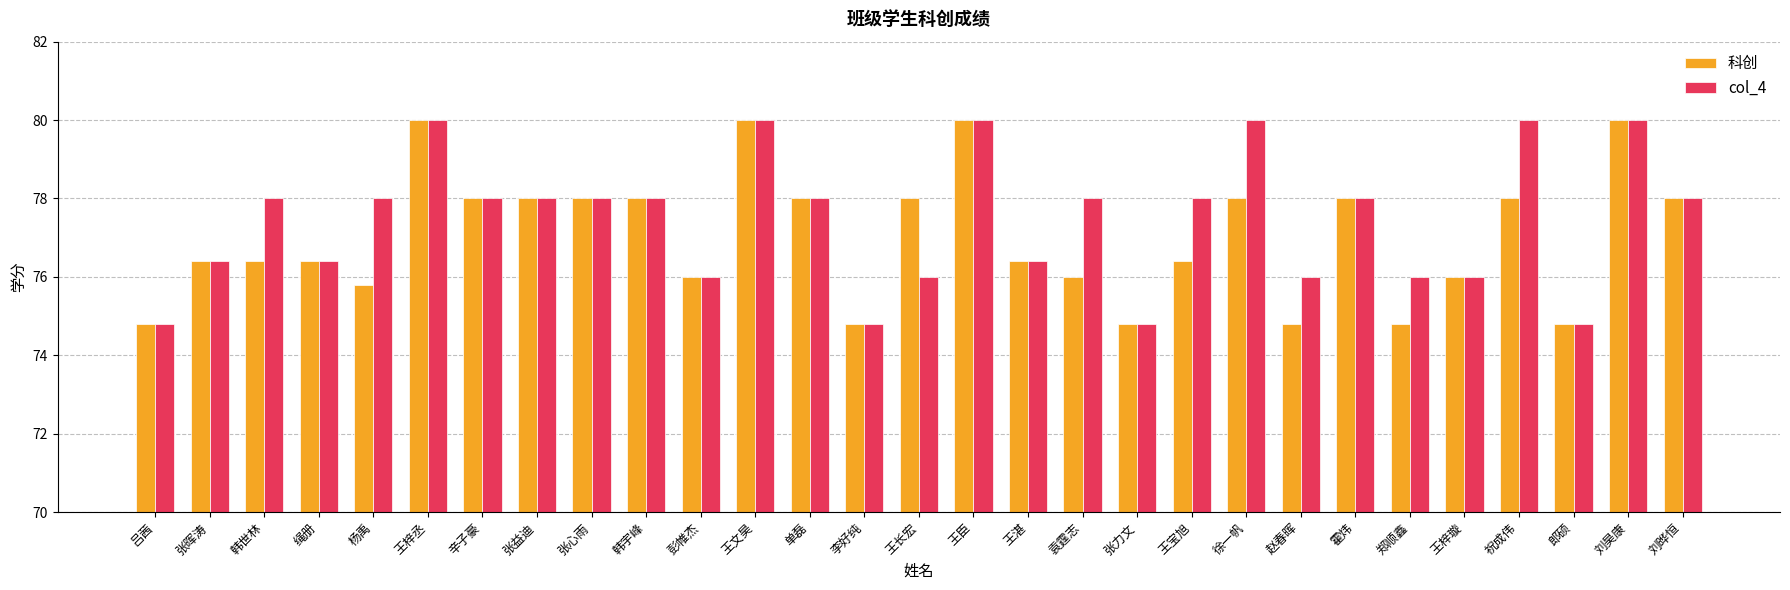

What is the maximum value shown in the chart?

80.0